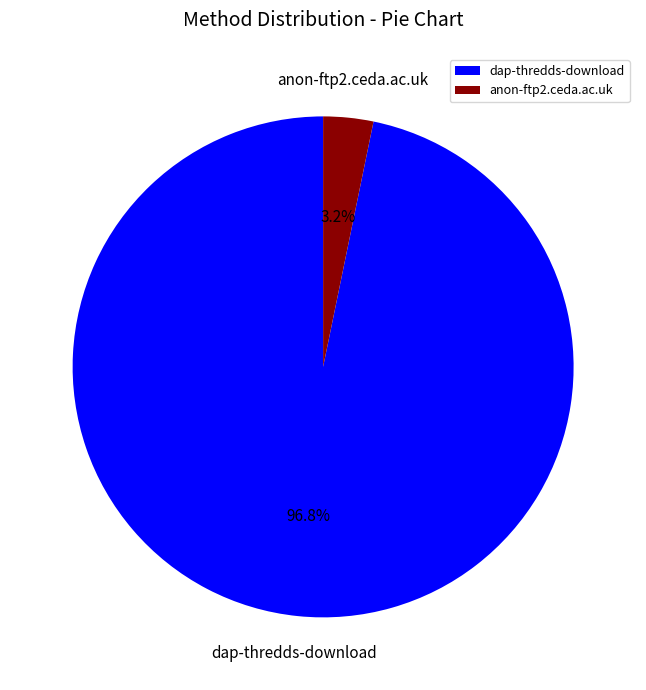

Is the sum of anon-ftp2.ceda.ac.uk and dap-thredds-download greater than half?

Yes